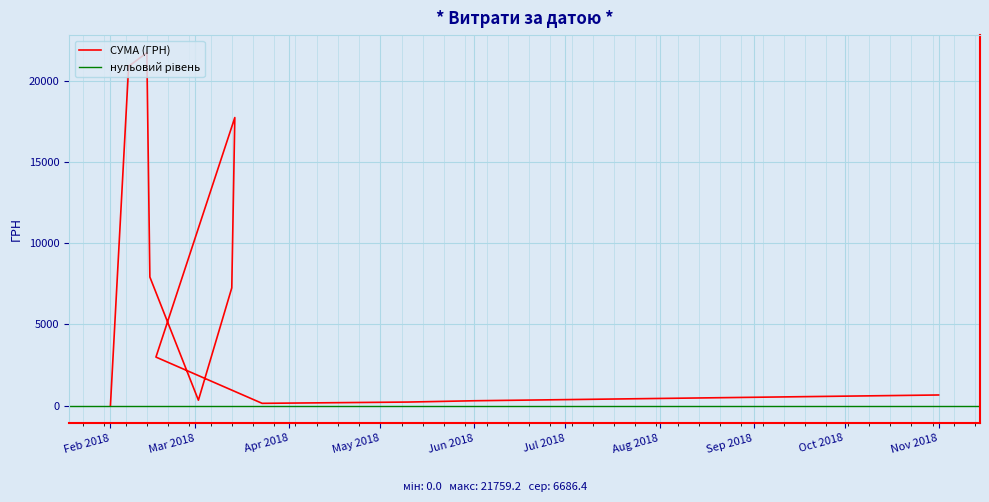

List the labels in order of value, smallest first.

01.02.2018, 23.03.2018, 10.05.2018, 01.06.2018, 02.03.2018, 01.11.2018, 16.02.2018, 13.03.2018, 14.02.2018, 14.03.2018, 07.02.2018, 13.02.2018